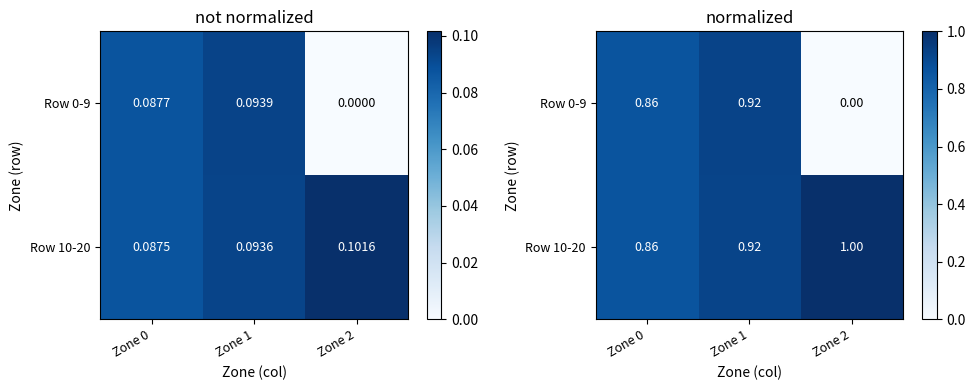

Is the value of Row 10-20 at Zone 0 greater than the value of Row 0-9 at Zone 0?

No